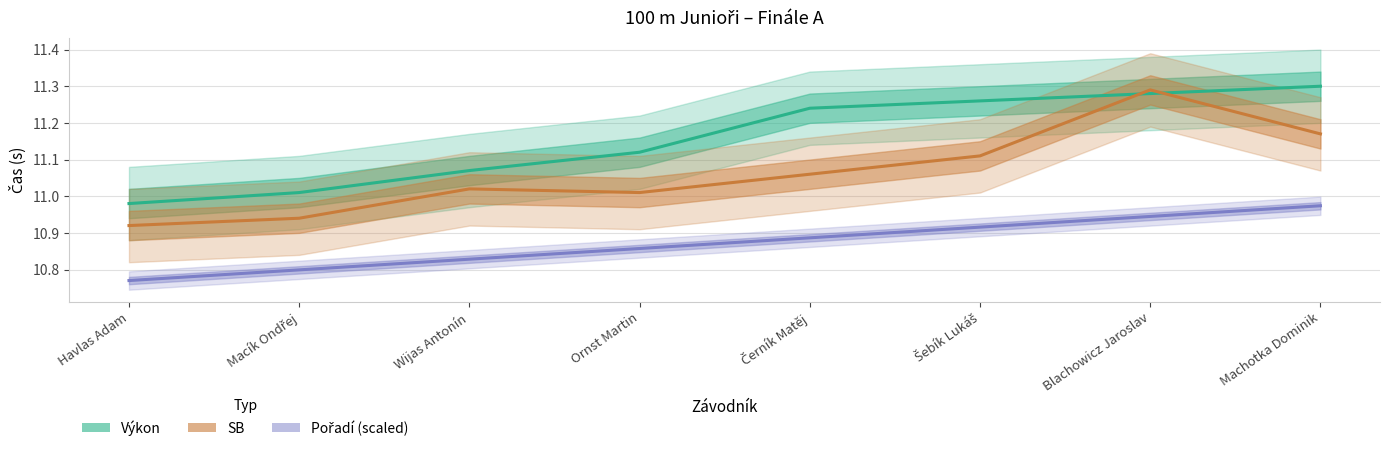

How many data points in Výkon are less than 11?

1